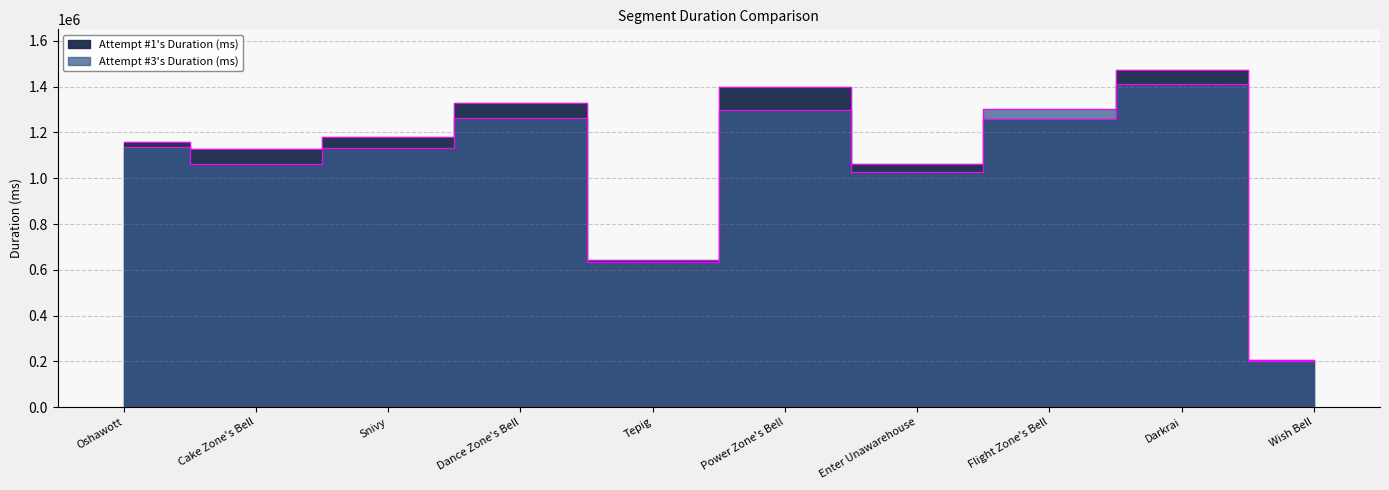

Between which two adjacent categories do Attempt #3's Duration (ms) and Attempt #1's Duration (ms) first intersect?

Enter Unawarehouse and Flight Zone's Bell